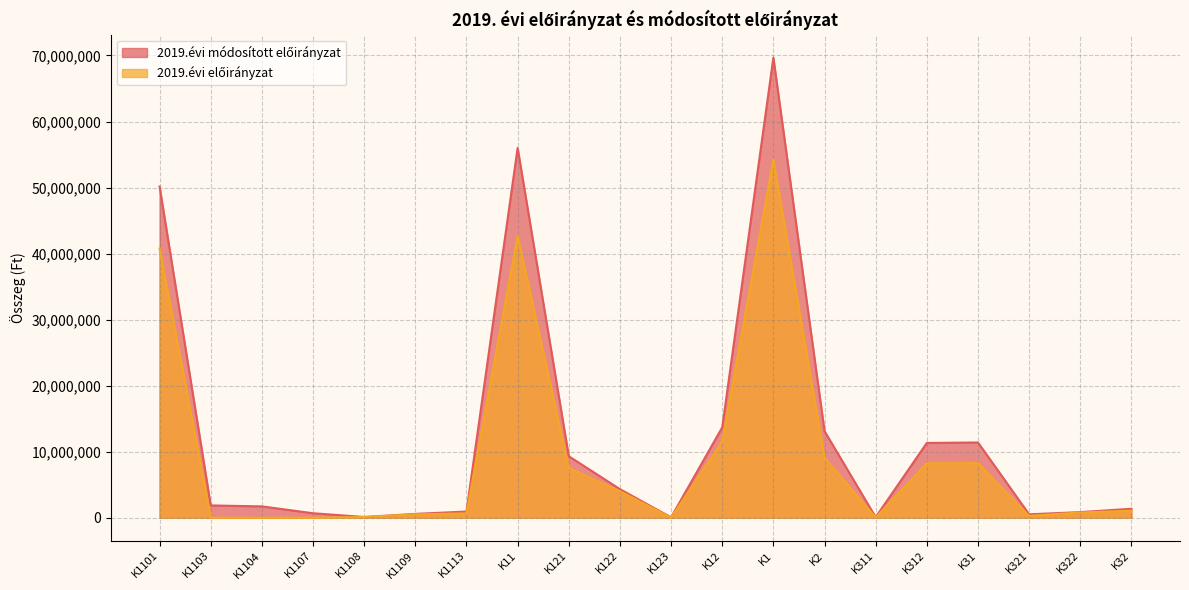

What is the difference between the second highest and minimum values in the 2019.évi módosított előirányzat series?

55945655